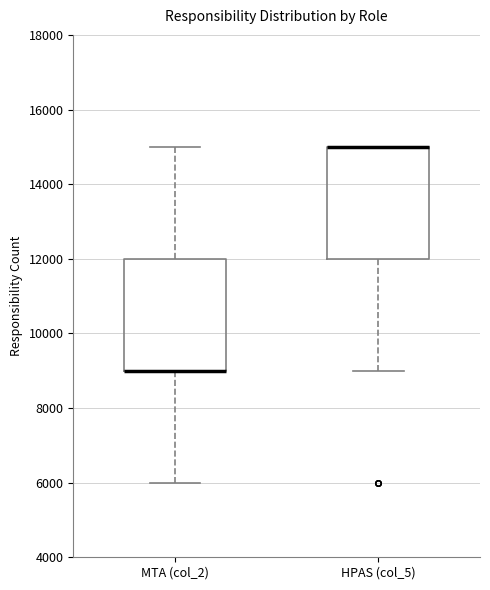

Reading left to right, transcribe this box plot: for each box, give where its median line is, the range the box spans, and where its two whiskers end, as read against the y-axis. The values are not printed on the chart, so give them approximately, as read against the axis.

MTA (col_2): median 9000 (drawn on the box's lower edge), box 9000 to 12000, whiskers 6000 to 15000
HPAS (col_5): median 15000 (drawn on the box's upper edge), box 12000 to 15000, whiskers 9000 to 15000